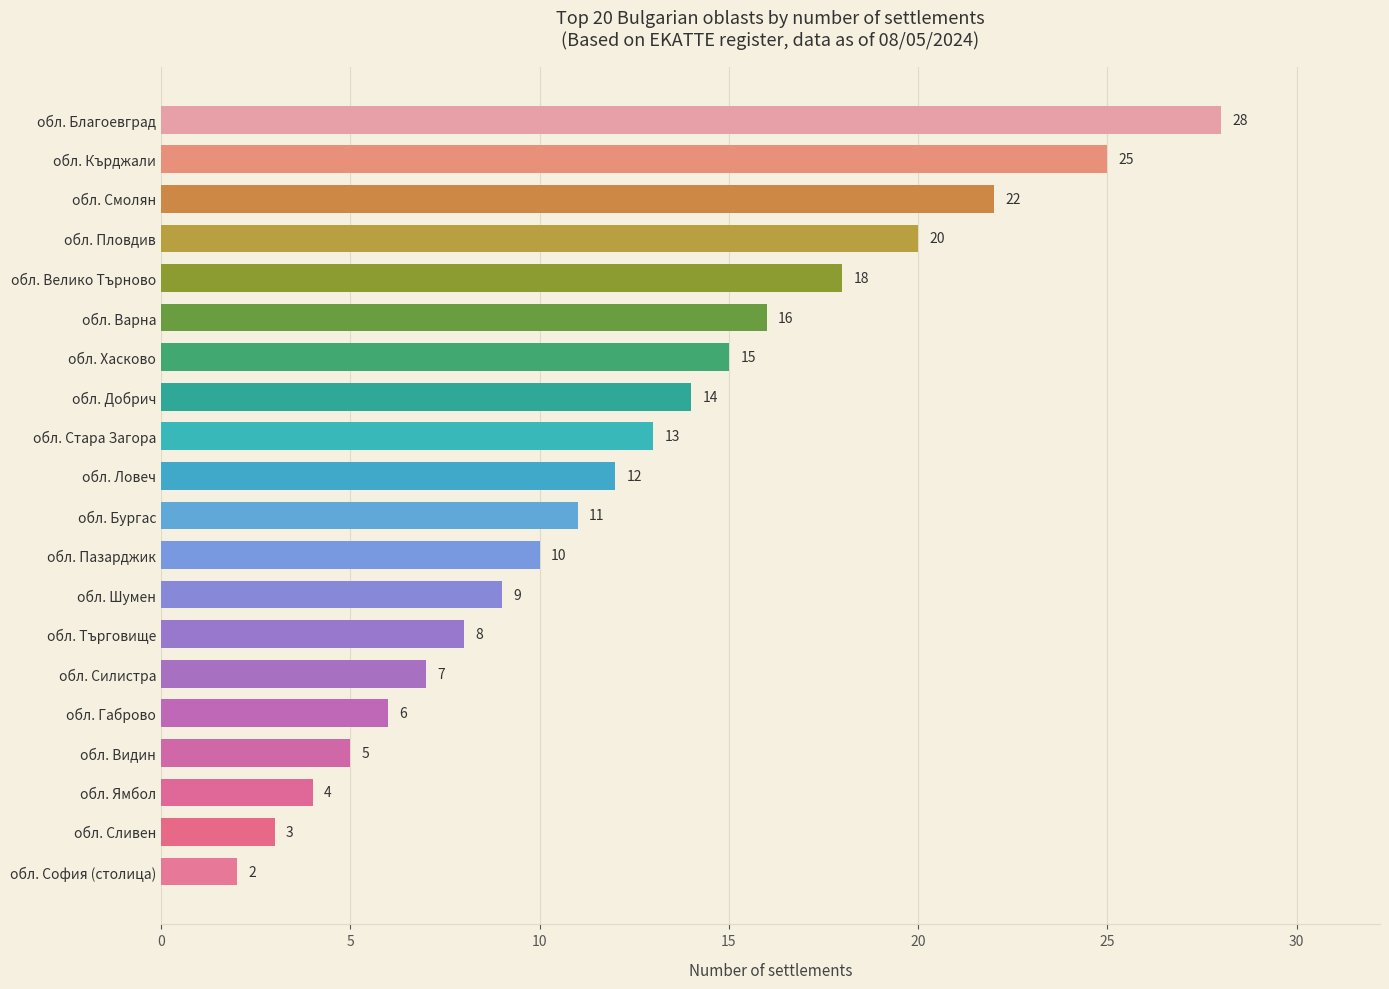

Which category has the highest value across all series?

обл. Благоевград